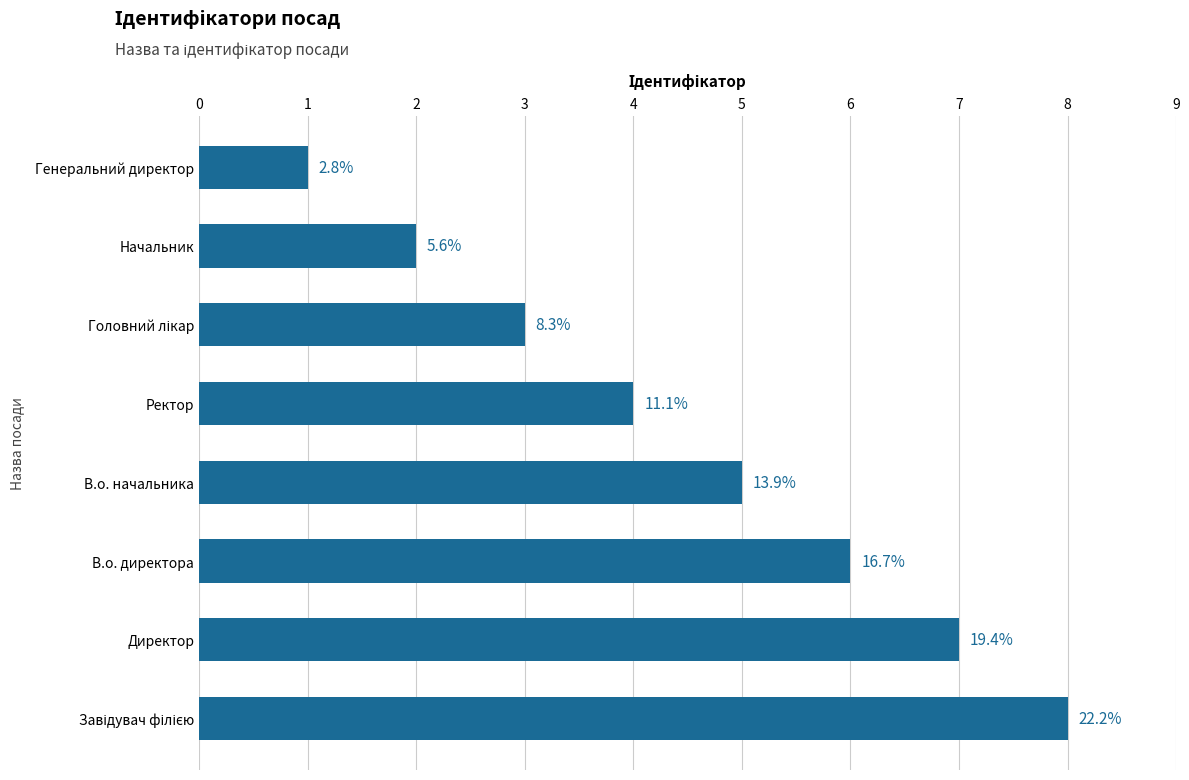

Are the bars horizontal?

Yes